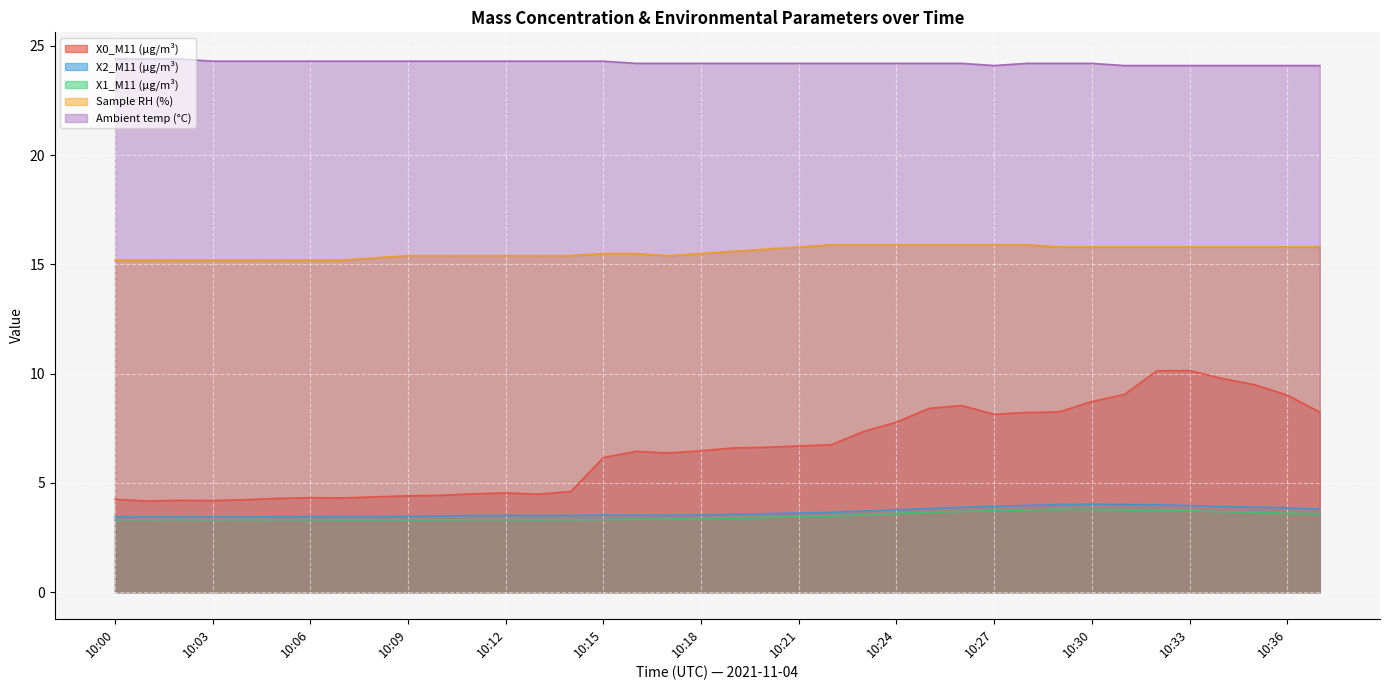

What is the average value of the X0_M11 (μg/m³) series?

6.5